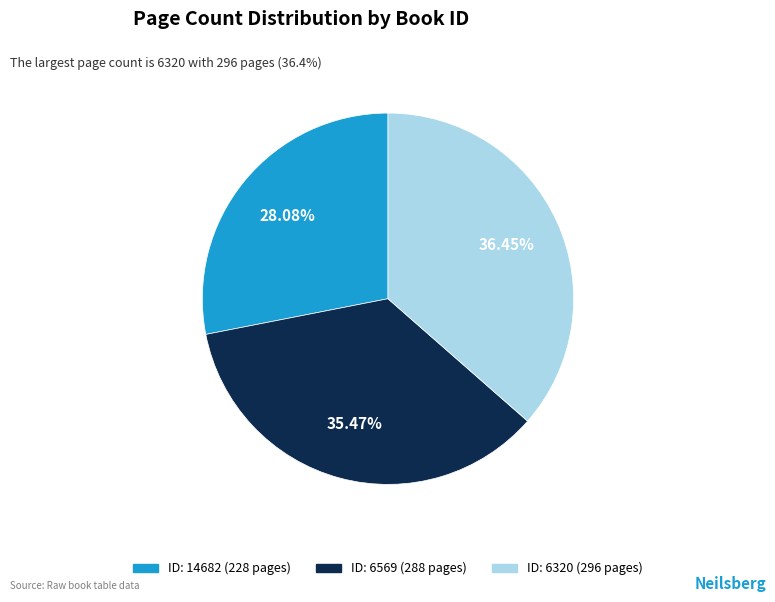

Does any single category account for the majority?

No